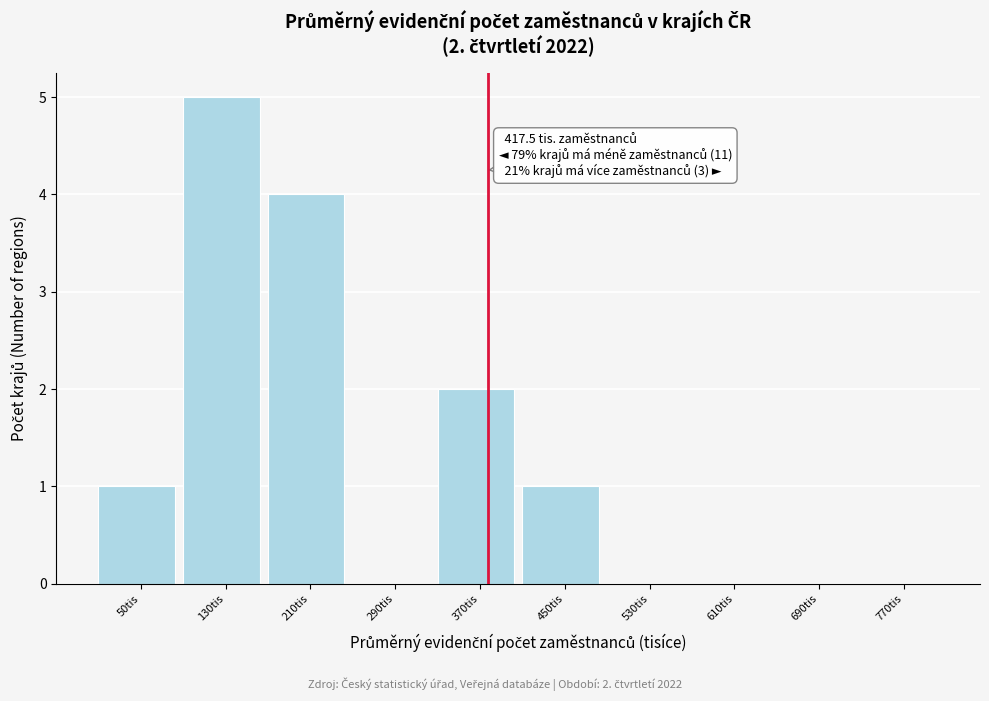

Reading right to left, what are all the values shown in this chart?

770tis=0	690tis=0	610tis=0	530tis=0	450tis=1	370tis=2	290tis=0	210tis=4	130tis=5	50tis=1